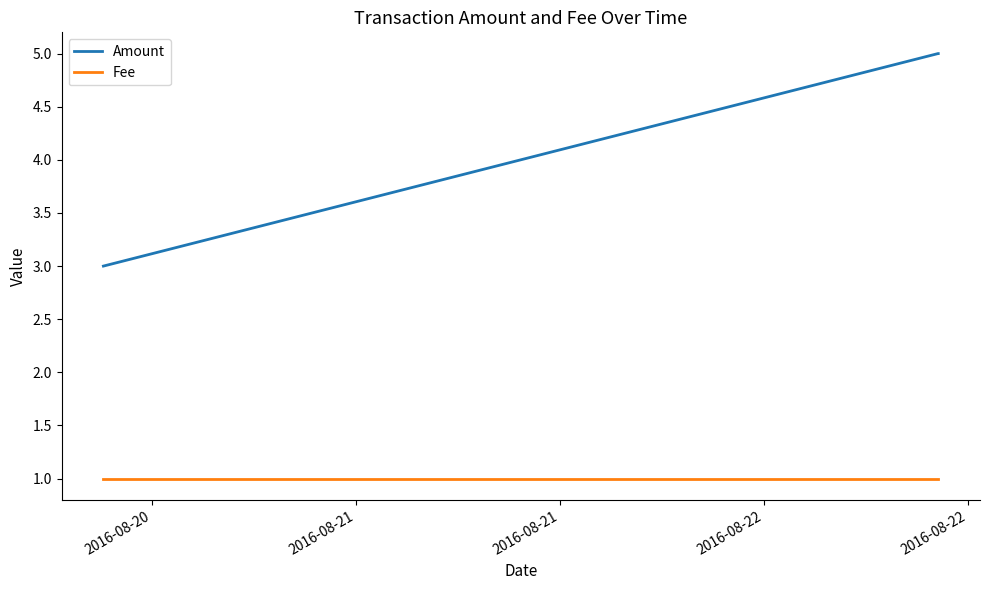

What is the minimum value for Fee?

1